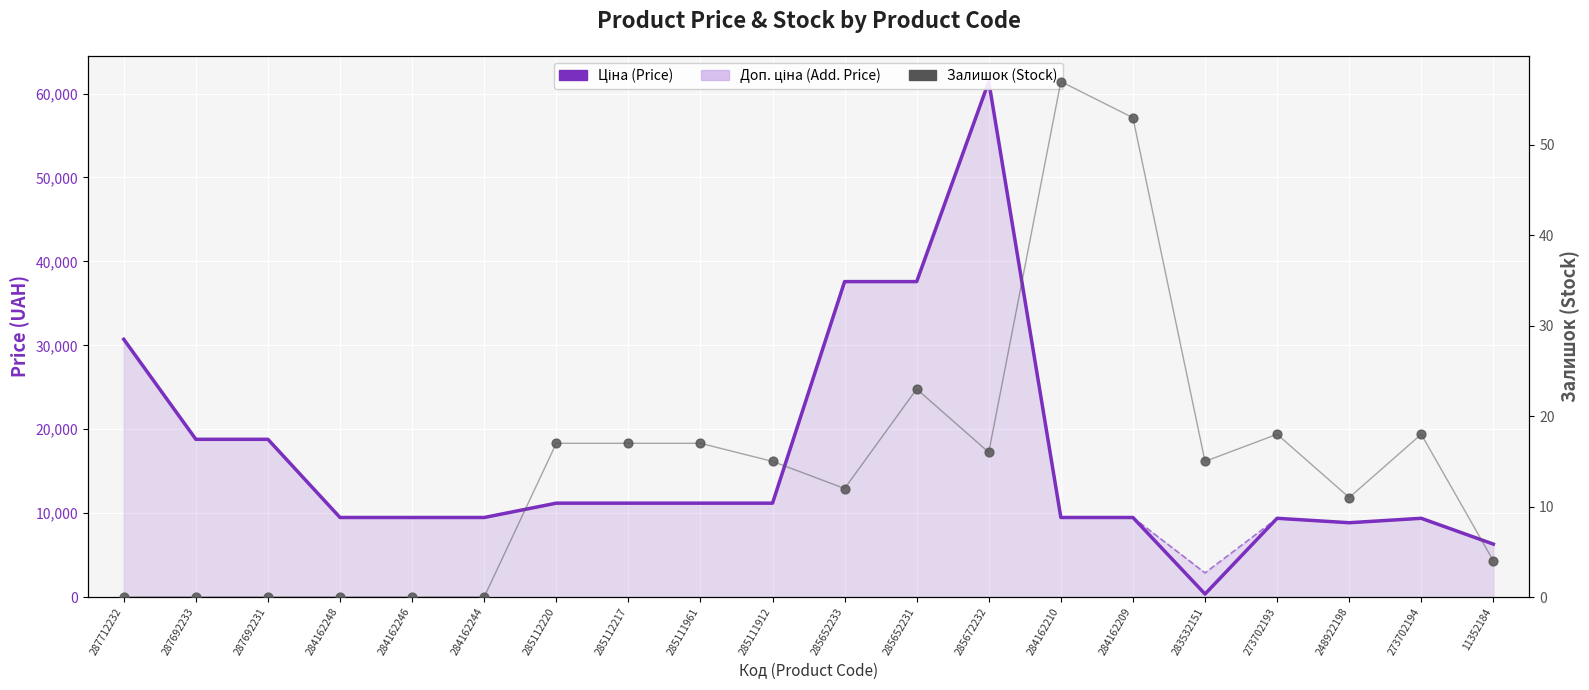

Is the value of Доп. ціна (Add. Price) at 248922198 greater than the value of Залишок (Stock) at 285111961?

Yes